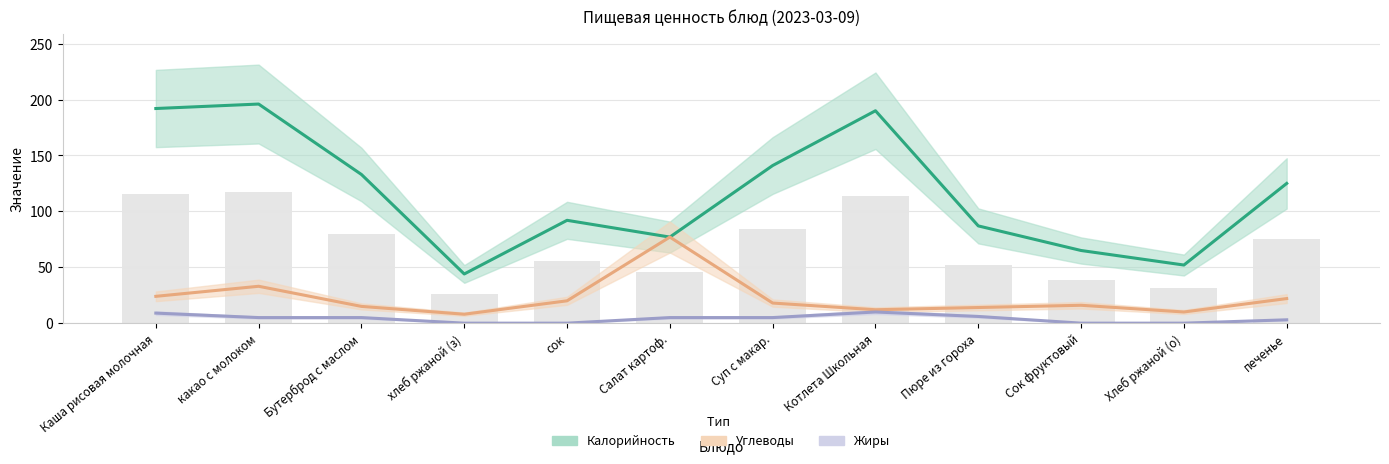

Is it true that Калорийность equals 251 at Каша рисовая молочная?

False